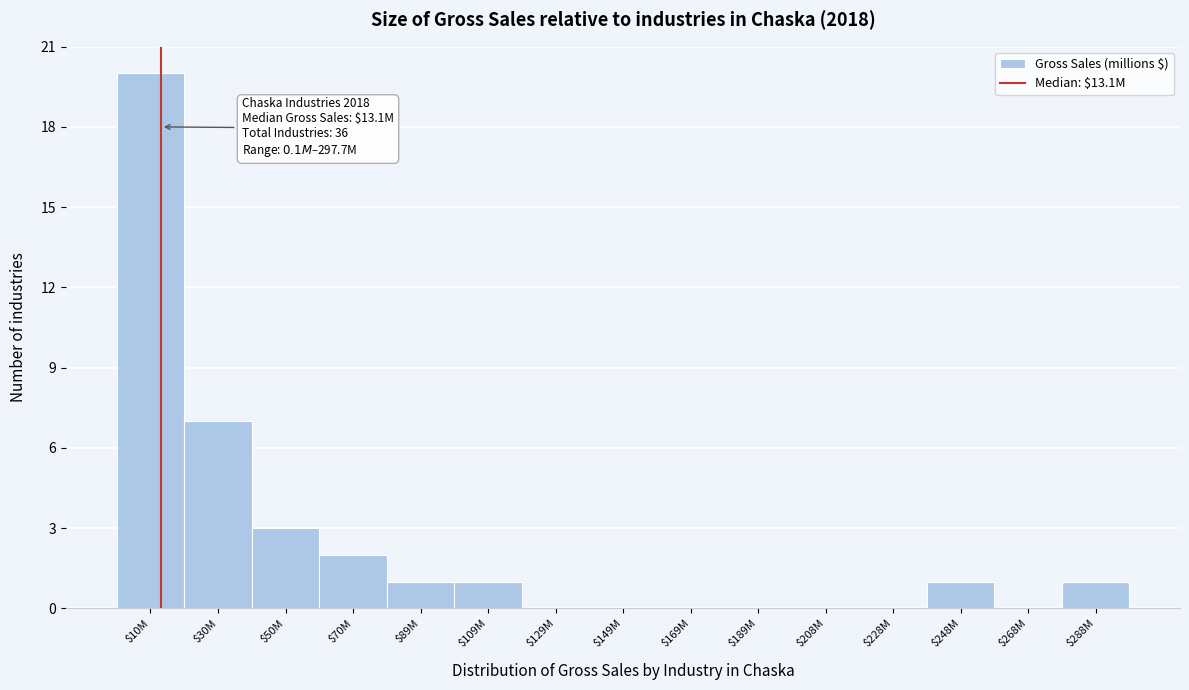

The value at $208M is 10. True or false?

False